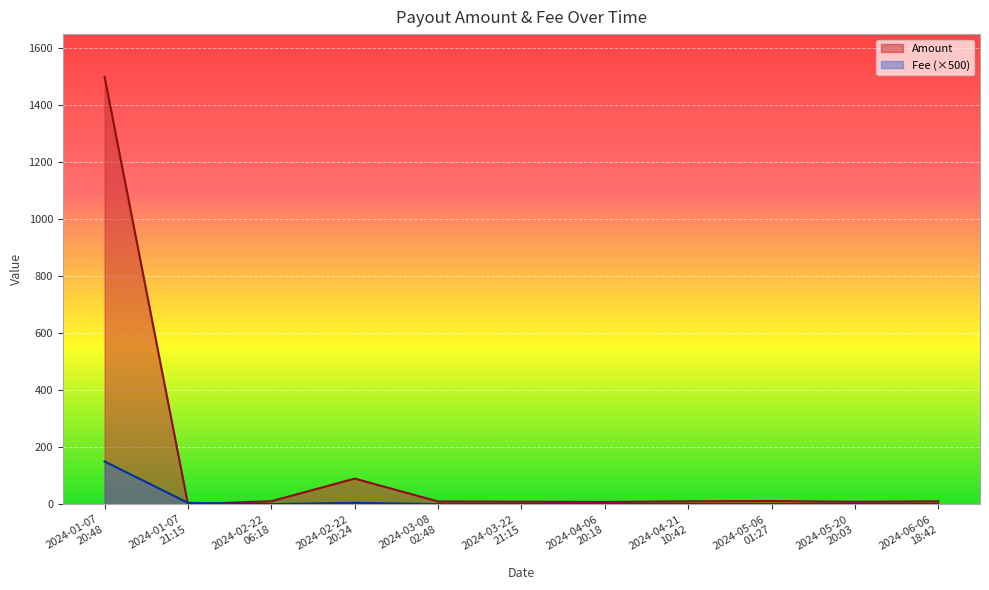

How many categories are shown in the chart?

11